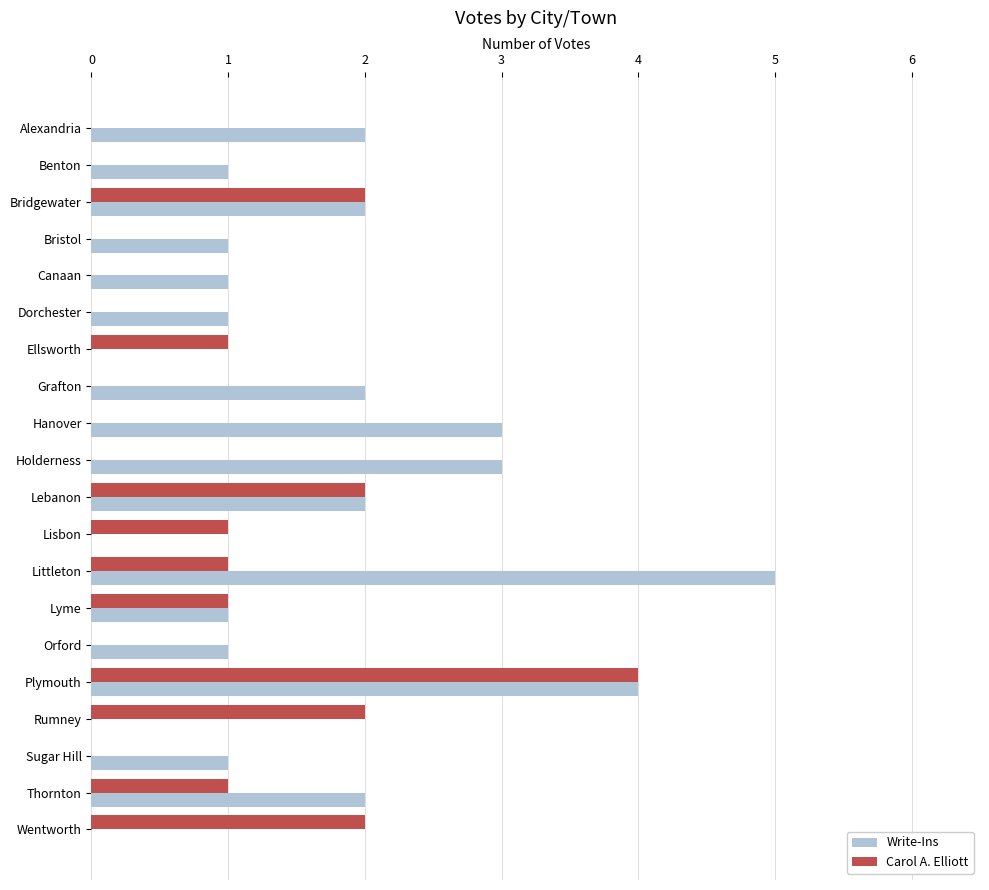

What is the sum of all Write-Ins values?

32